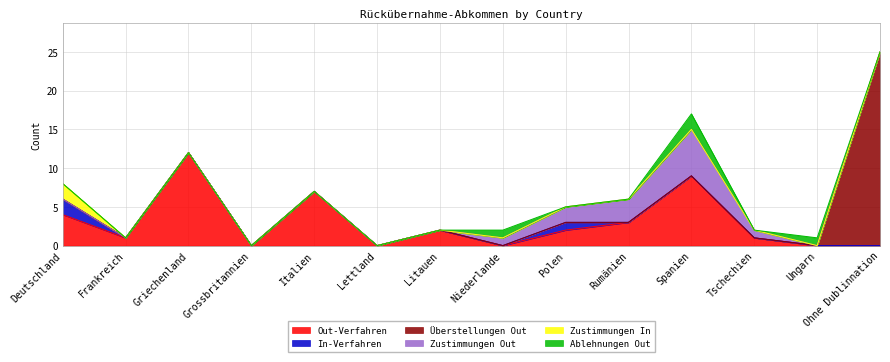

Count the number of data series in this chart.

6